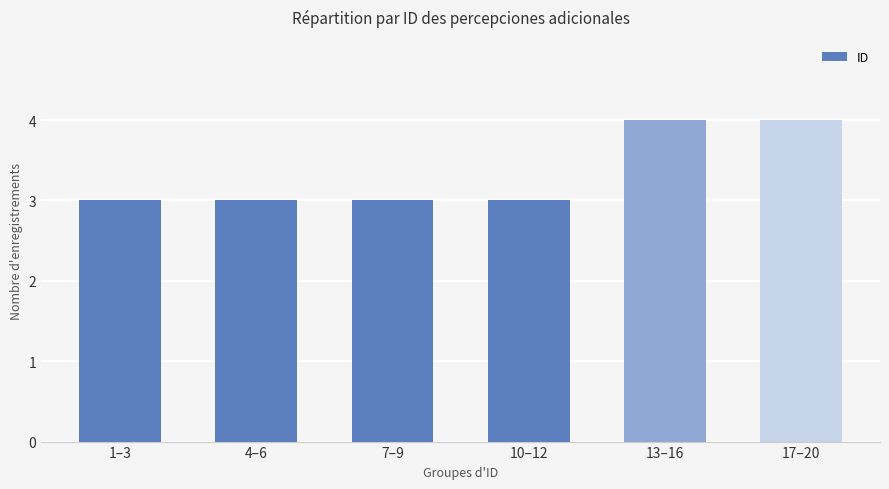

True or false: the data shows 3 at 7–9.

True